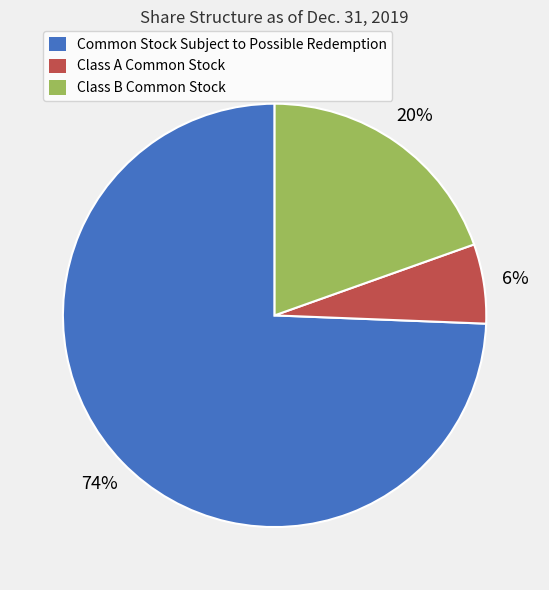

What is the ratio of the value at Common Stock Subject to Possible Redemption to the value at Class A Common Stock?

12.3